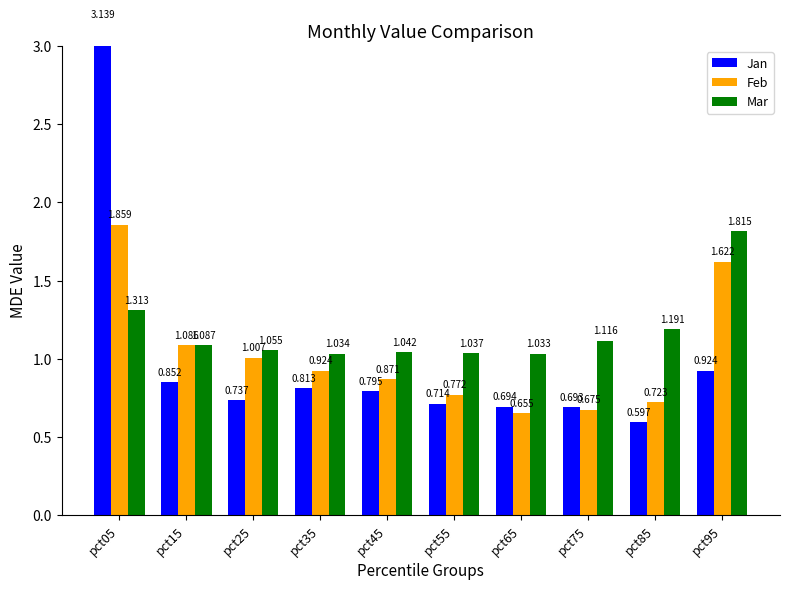

Reading left to right, list all the values displayed in this chart.

Jan: pct05=3.1	pct15=0.9	pct25=0.7	pct35=0.8	pct45=0.8	pct55=0.7	pct65=0.7	pct75=0.7	pct85=0.6	pct95=0.9
Feb: pct05=1.9	pct15=1.1	pct25=1.0	pct35=0.9	pct45=0.9	pct55=0.8	pct65=0.7	pct75=0.7	pct85=0.7	pct95=1.6
Mar: pct05=1.3	pct15=1.1	pct25=1.1	pct35=1.0	pct45=1.0	pct55=1.0	pct65=1.0	pct75=1.1	pct85=1.2	pct95=1.8